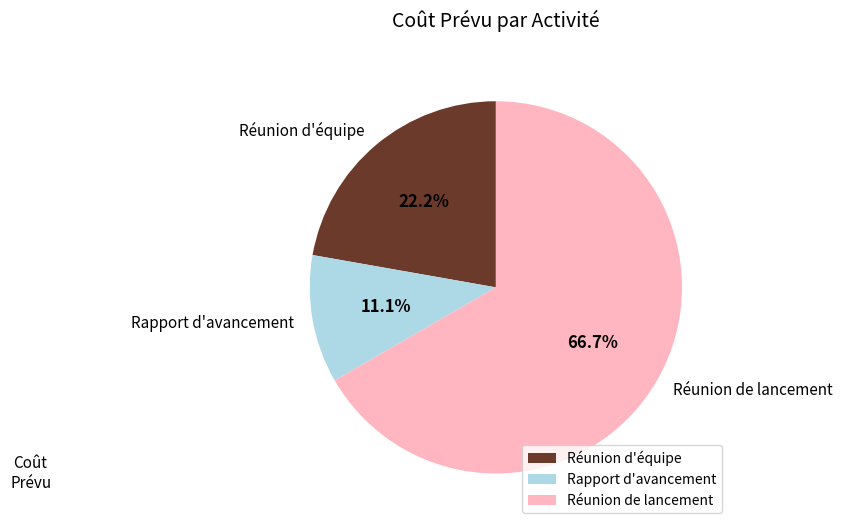

What is the largest slice in the pie chart?

Réunion de lancement